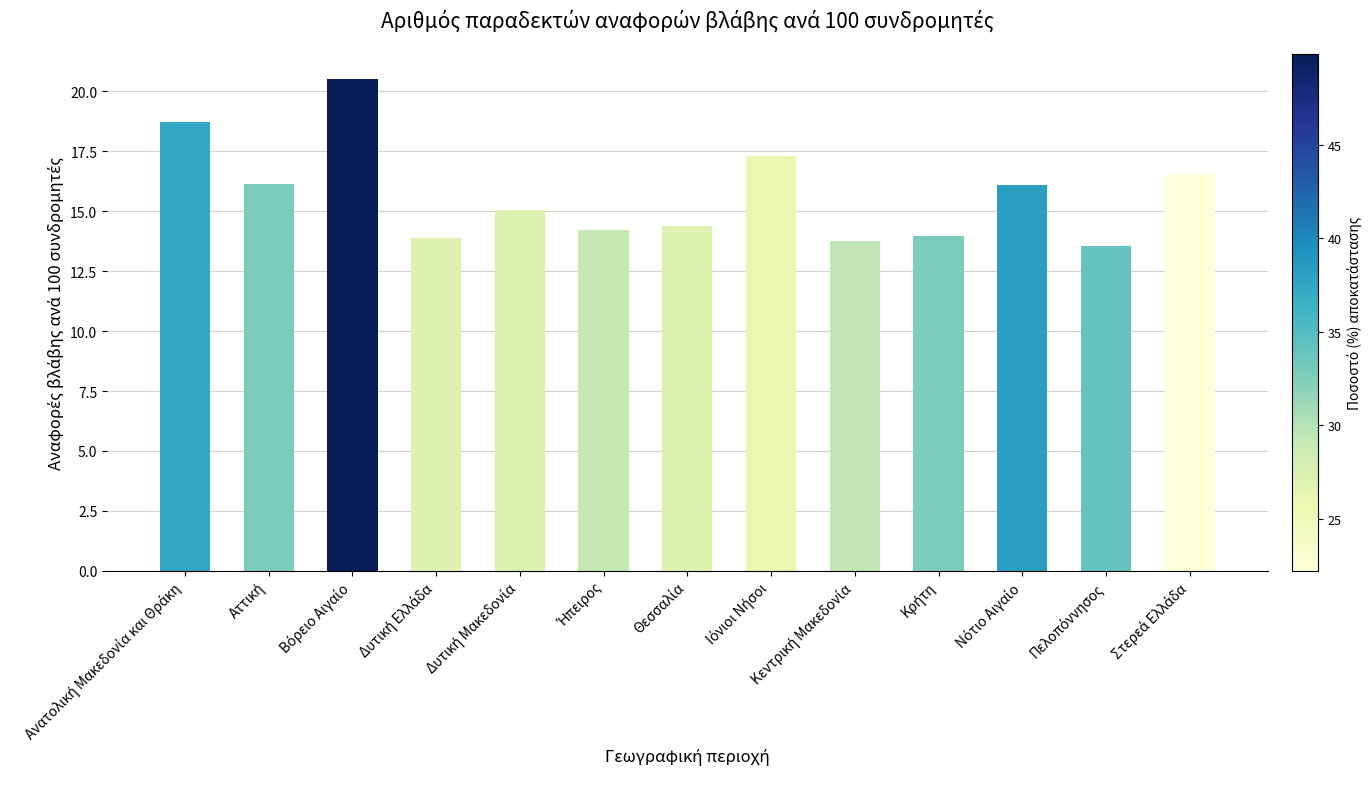

What is the value of the 12th bar from the left?

13.5